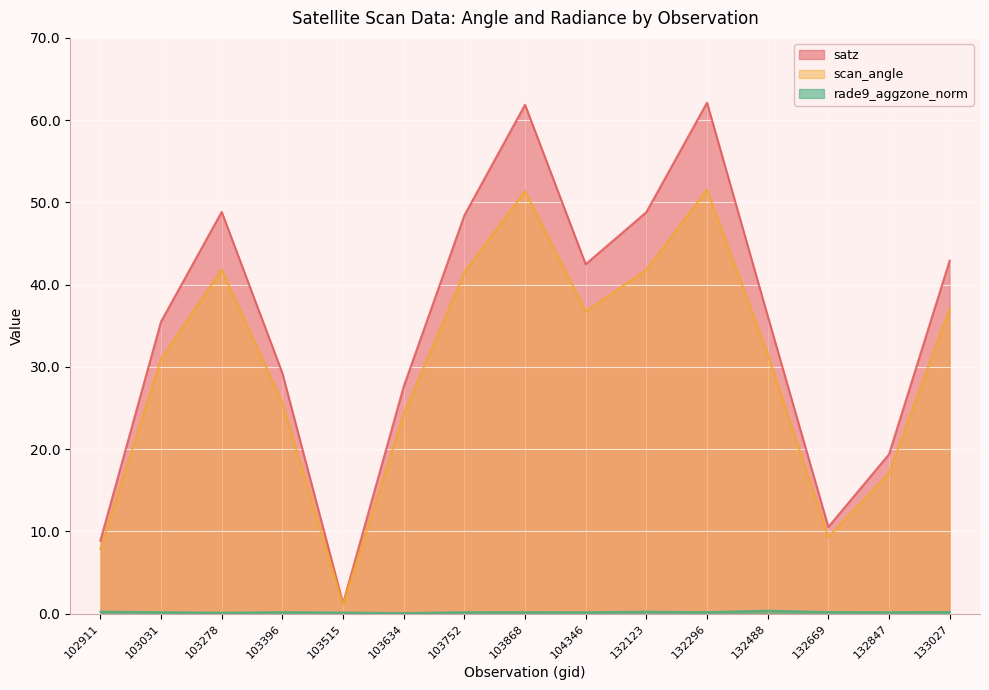

What is the sum of the satz values at 103634 and 132669?

38.1